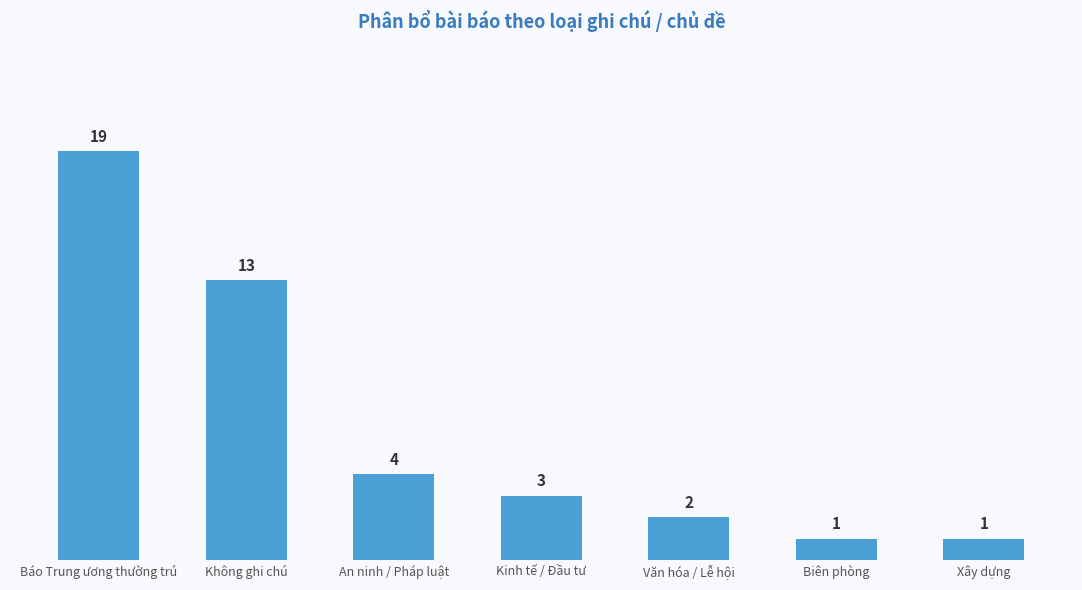

What is the difference between the values at Báo Trung ương thường trú and An ninh / Pháp luật?

15